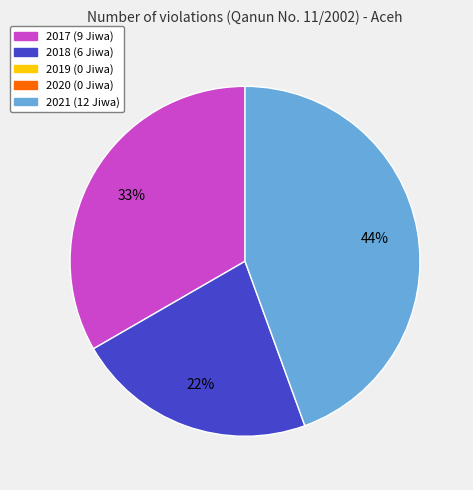

Is there any slice that represents more than half of the pie?

No